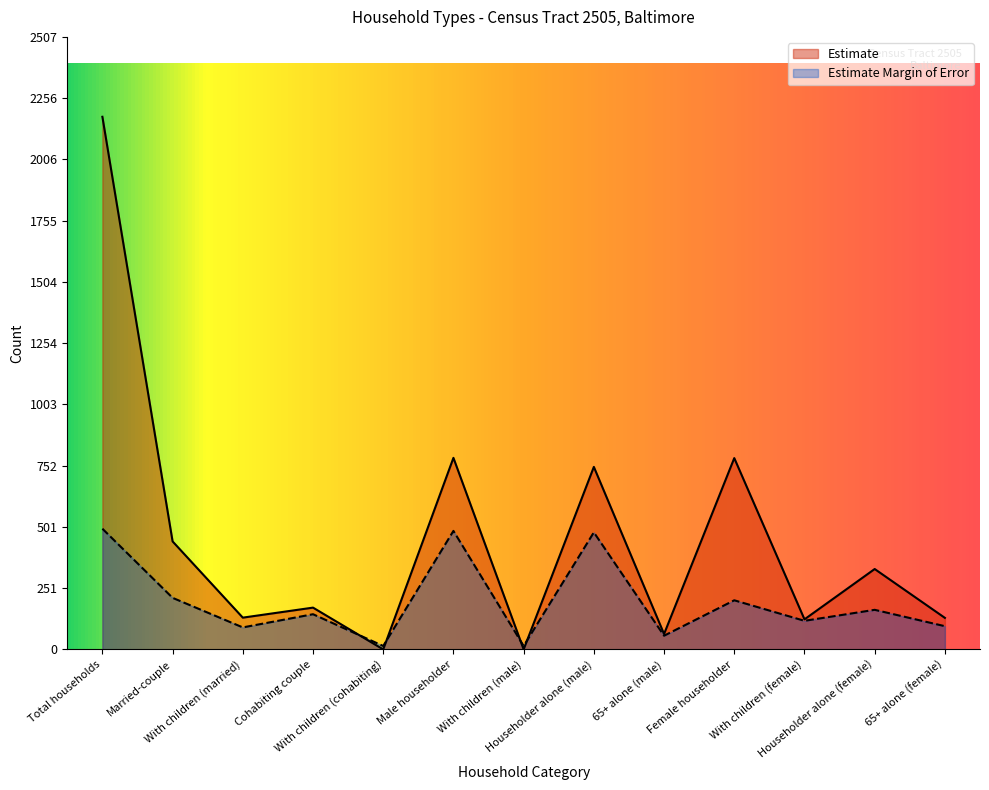

At how many categories does at least one series exceed 1113?

1